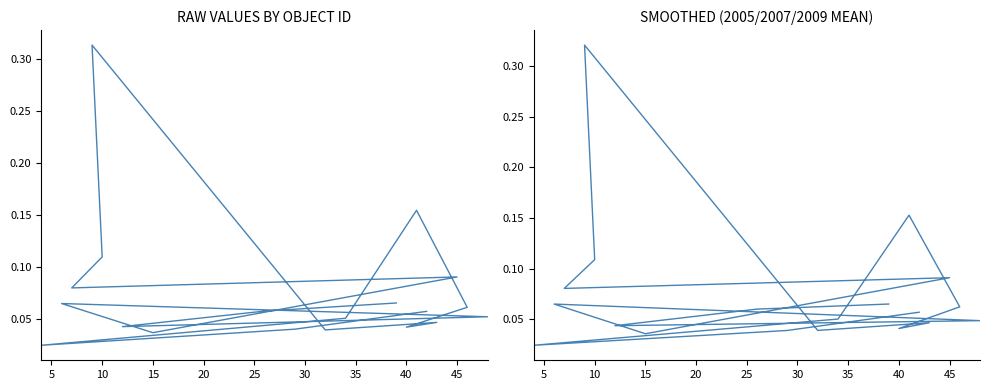

True or false: the data shows 0.1 at 35.

False